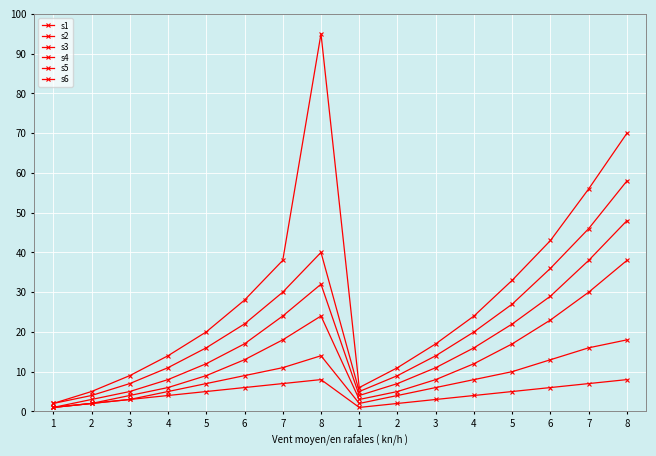

What is the difference between the maximum and second lowest values in the s6 series?

90